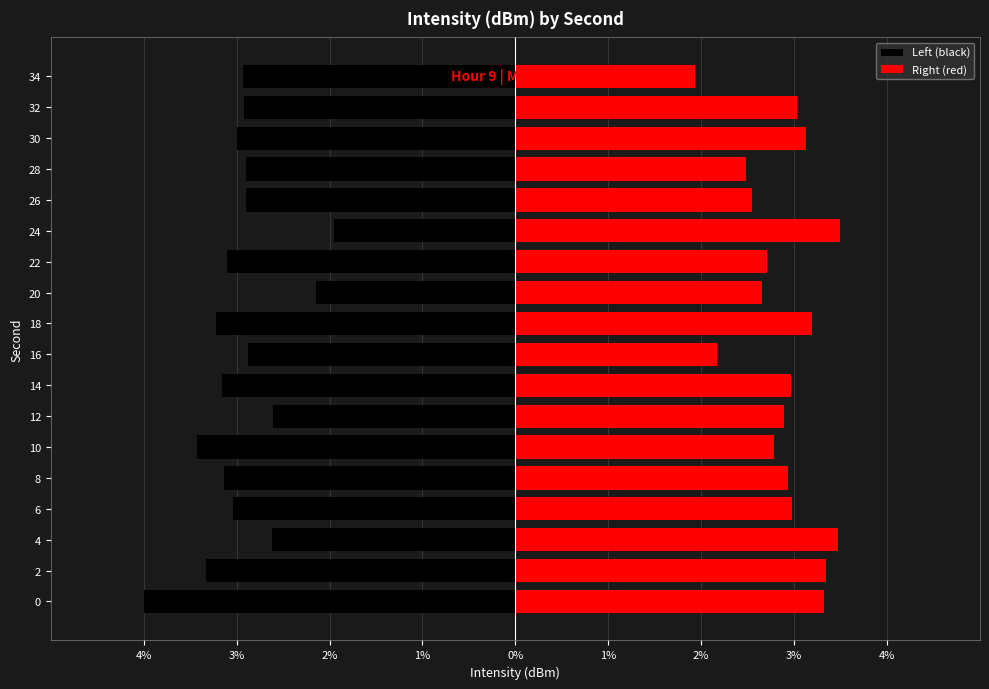

The value of Left (black) at 18 is -1.8. True or false?

False